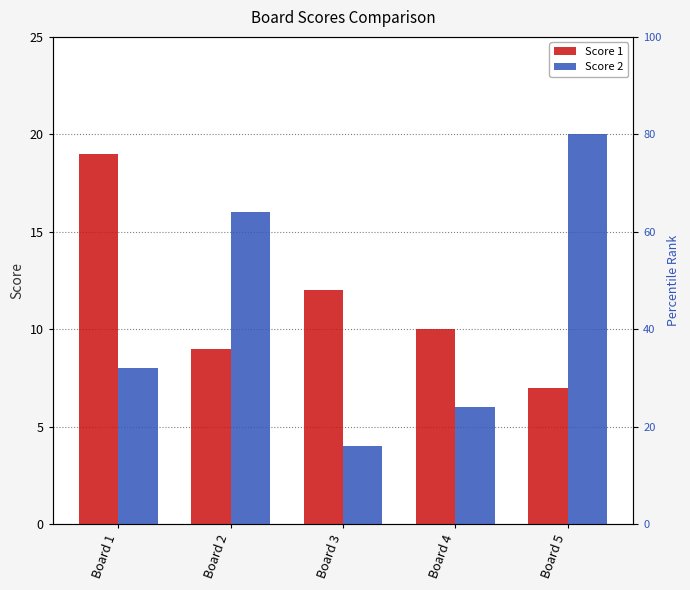

How many bars are there in total?

10